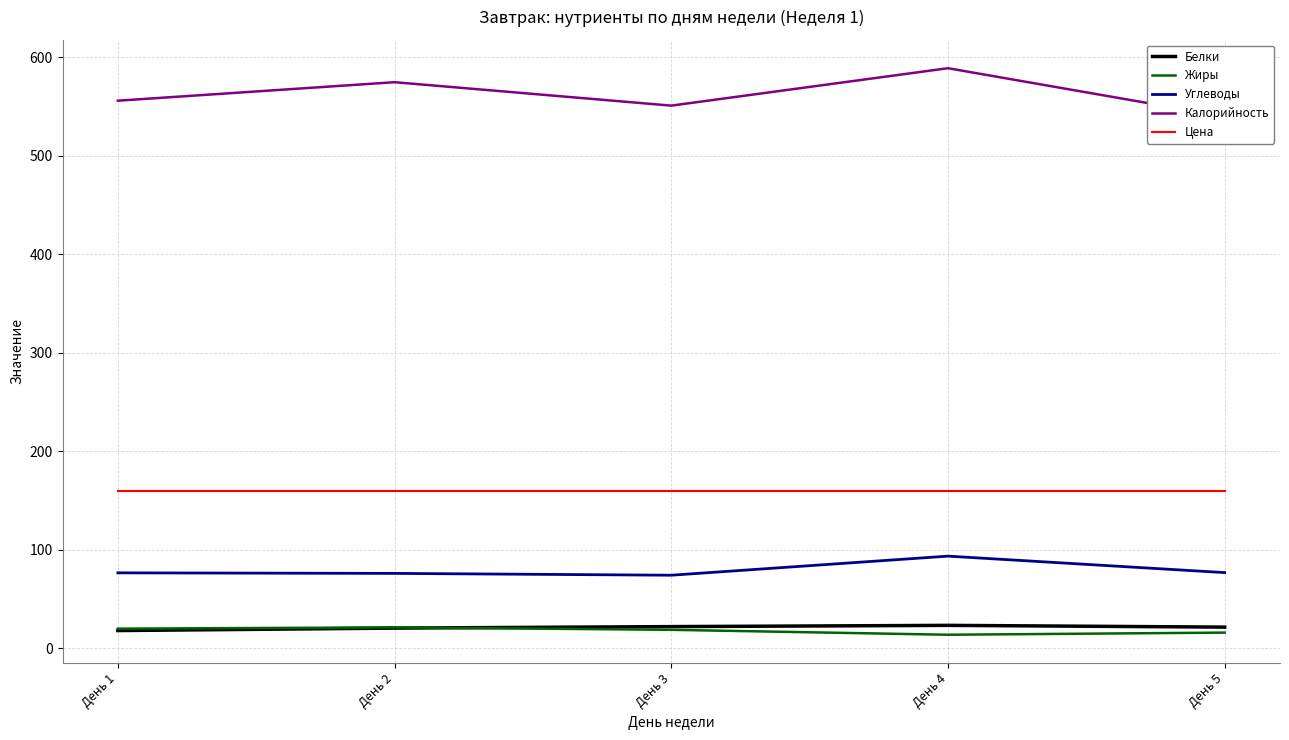

Which category has the lowest value across all series?

День 4